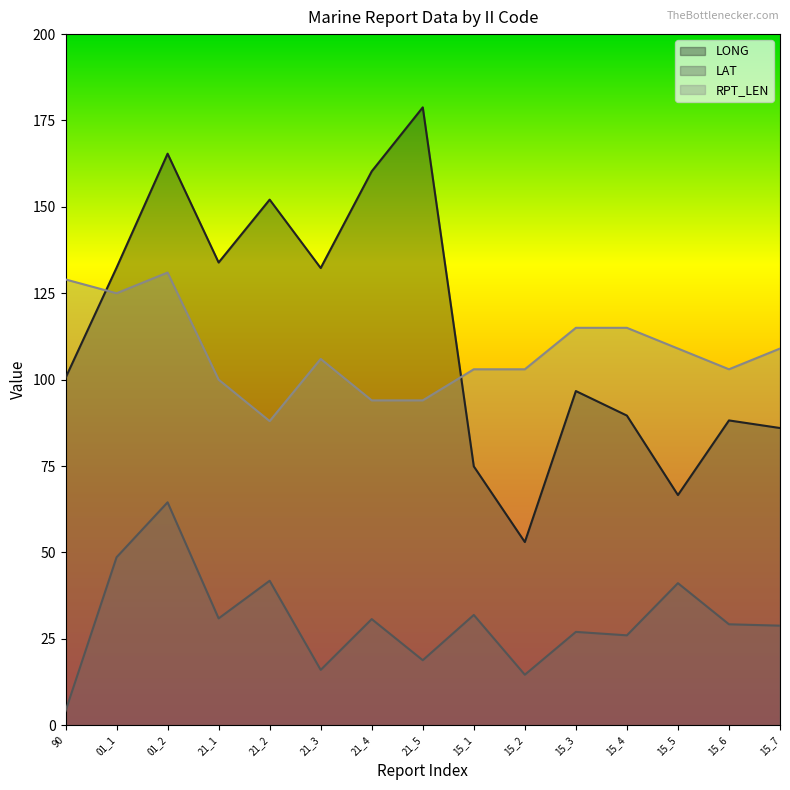

How many interior local peaks does the RPT_LEN series have?

2